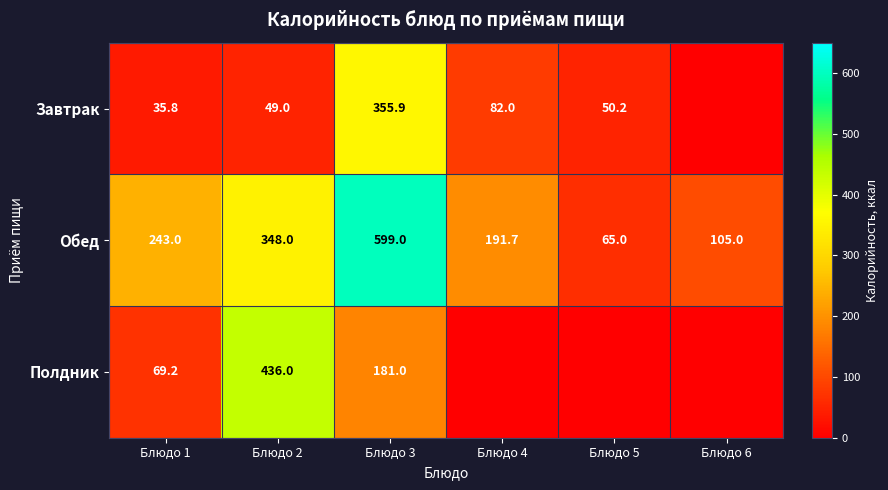

Rank the categories by Обед value from lowest to highest.

Блюдо 5, Блюдо 6, Блюдо 4, Блюдо 1, Блюдо 2, Блюдо 3